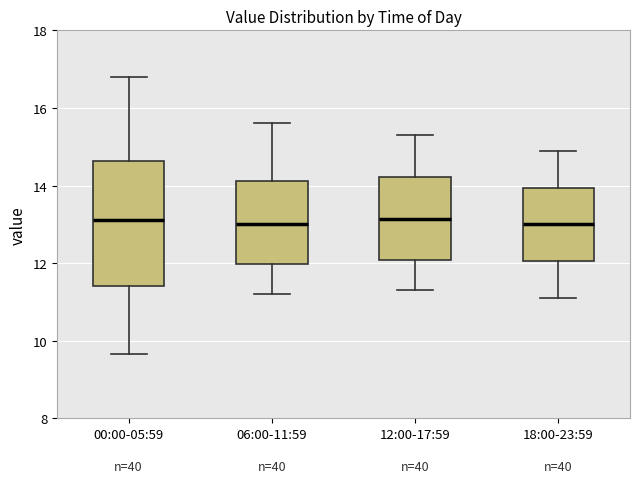

Where does the lower whisker of the box for 12:00-17:59 end on the y-axis? The values are not printed on the chart, so give them approximately, as read against the axis.

11.4